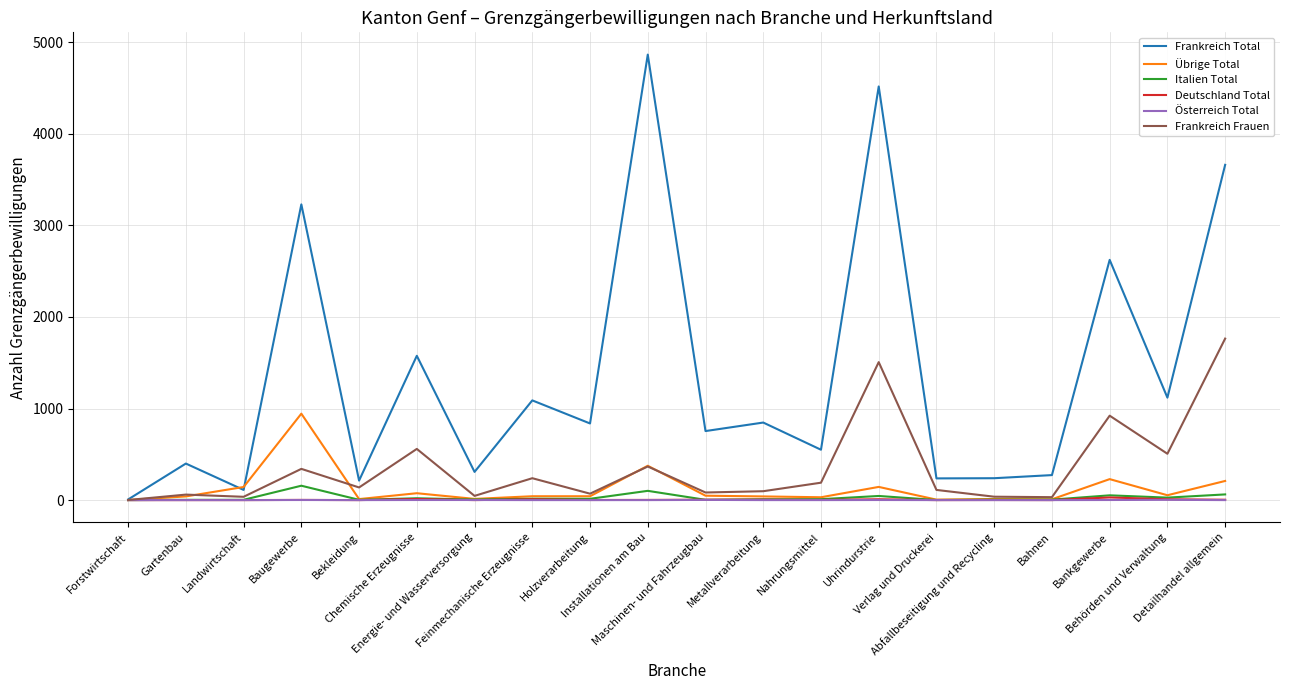

What is the greatest value displayed?

4866